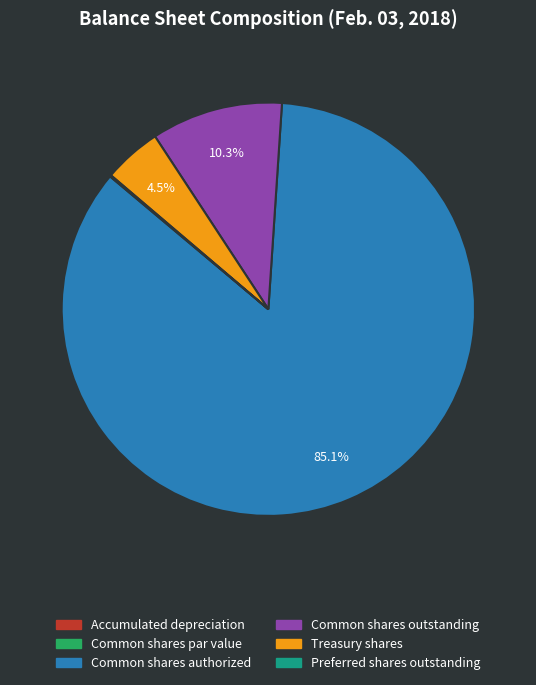

What portion of the pie excludes Common shares authorized?

14.9%